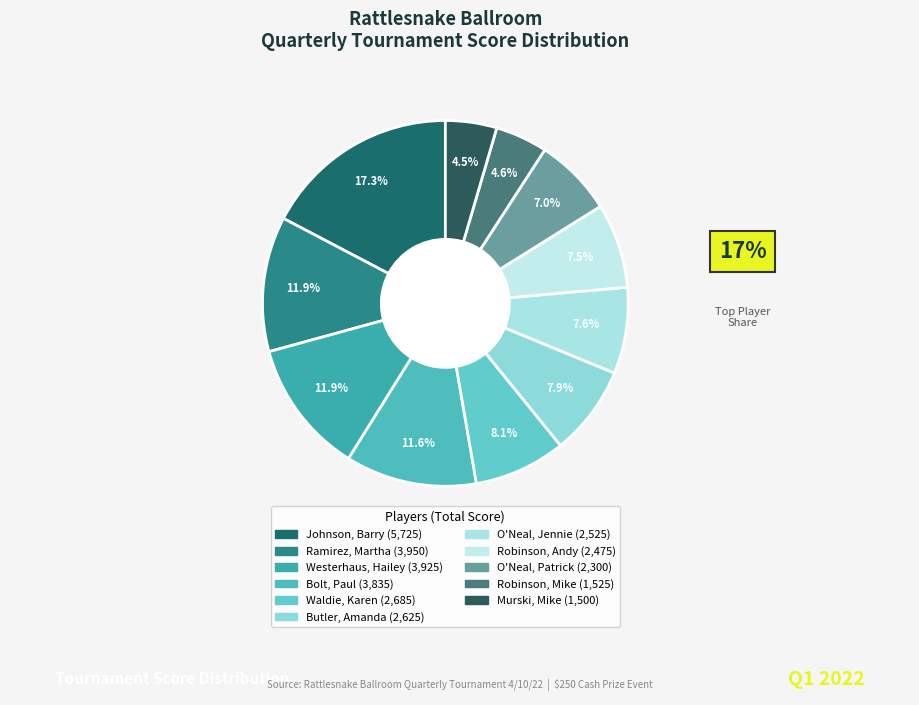

Which slice is the largest?

Johnson, Barry